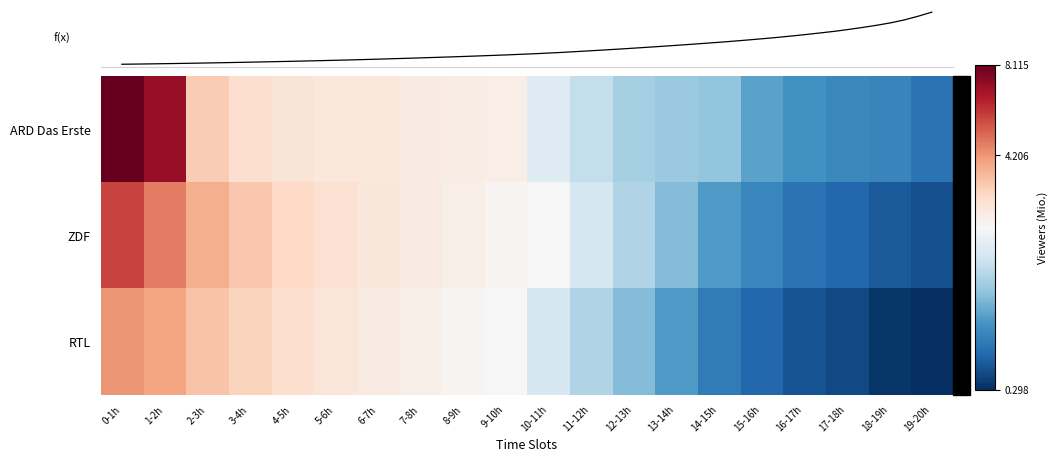

At which category is the sum across all series the highest?

0-1h